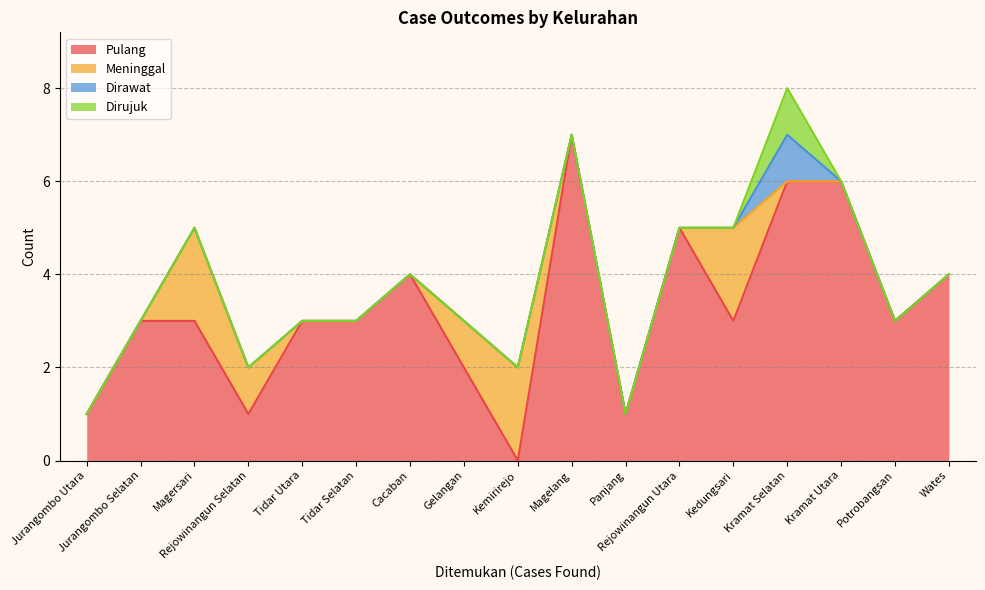

The Meninggal series shows 0 at Potrobangsan. True or false?

True